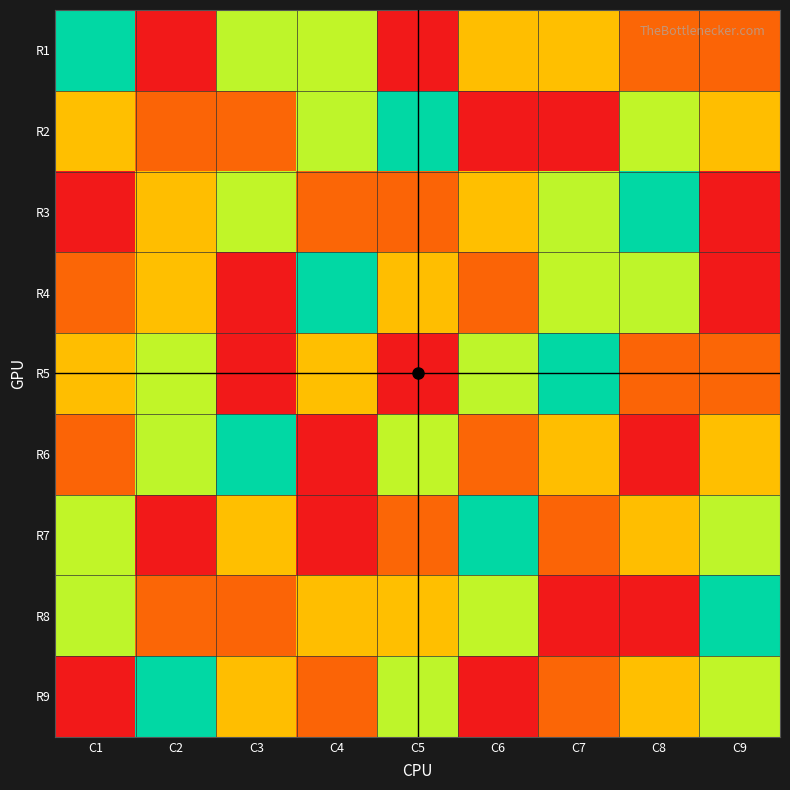

What is the difference between the highest and lowest values at C1?

8